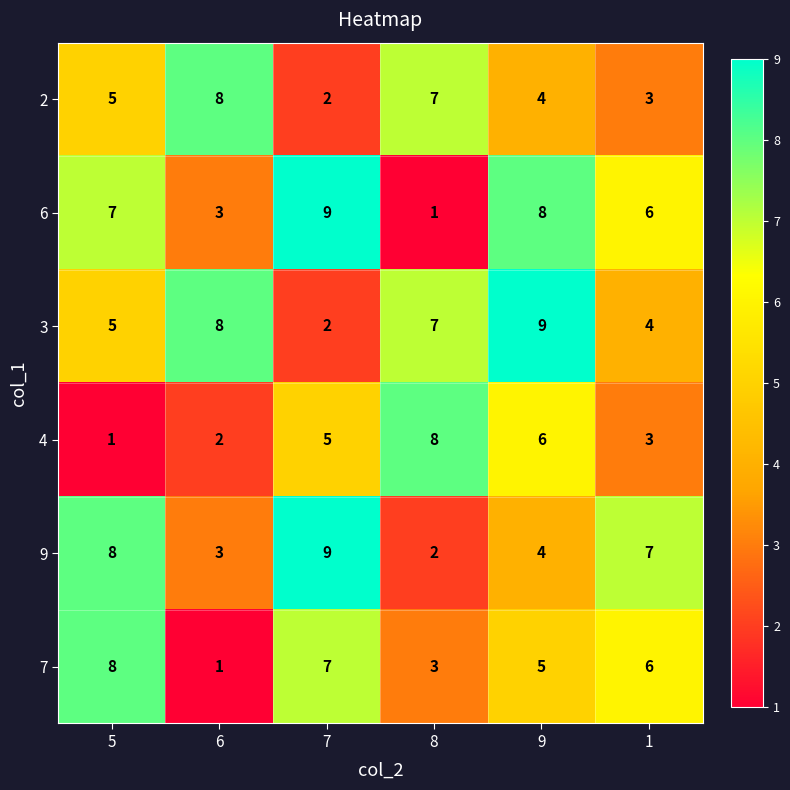

How many 2 values are between 3 and 7?

4